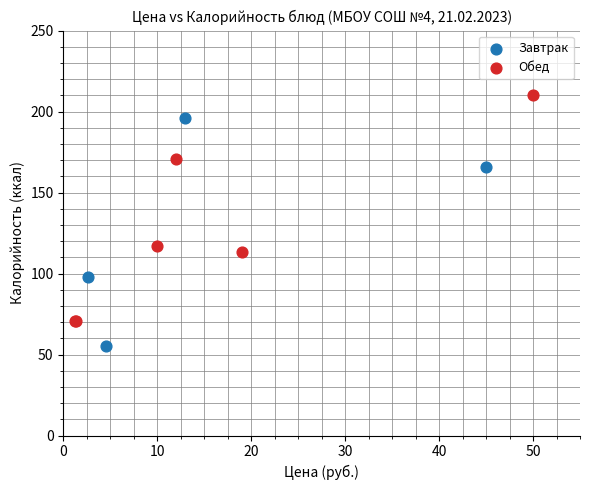

Which series contains the highest Y value?

Обед